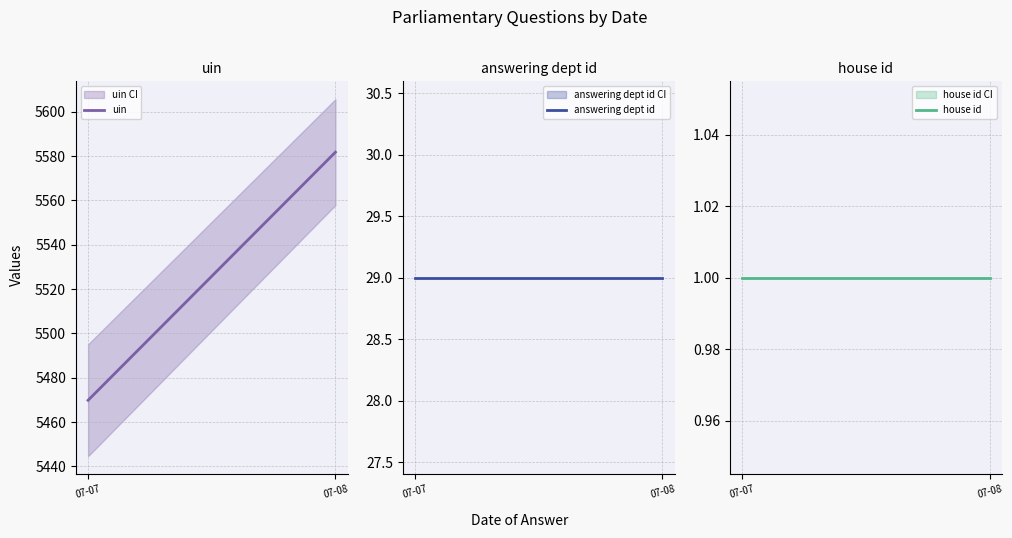

What is the difference between the highest and lowest values at 07-07?

5468.8